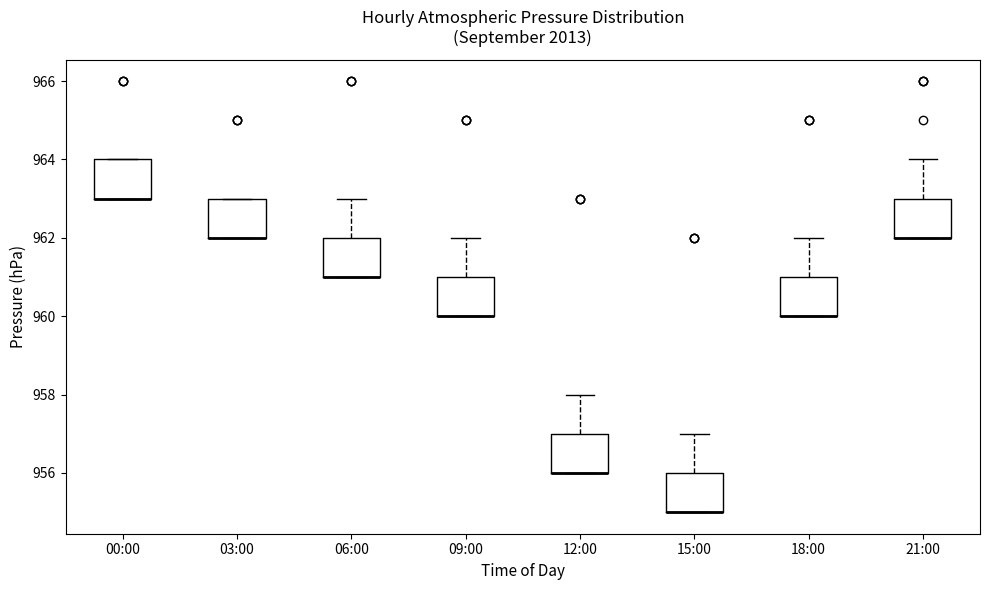

Reading left to right, transcribe this box plot: for each box, give where its median line is, the range the box spans, and where its two whiskers end, as read against the y-axis. The values are not printed on the chart, so give them approximately, as read against the axis.

00:00: median 963 (drawn on the box's lower edge), box 963 to 964, whiskers 963 to 964
03:00: median 962 (drawn on the box's lower edge), box 962 to 963, whiskers 962 to 963
06:00: median 961 (drawn on the box's lower edge), box 961 to 962, whiskers 961 to 963
09:00: median 960 (drawn on the box's lower edge), box 960 to 961, whiskers 960 to 962
12:00: median 956 (drawn on the box's lower edge), box 956 to 957, whiskers 956 to 958
15:00: median 955 (drawn on the box's lower edge), box 955 to 956, whiskers 955 to 957
18:00: median 960 (drawn on the box's lower edge), box 960 to 961, whiskers 960 to 962
21:00: median 962 (drawn on the box's lower edge), box 962 to 963, whiskers 962 to 964